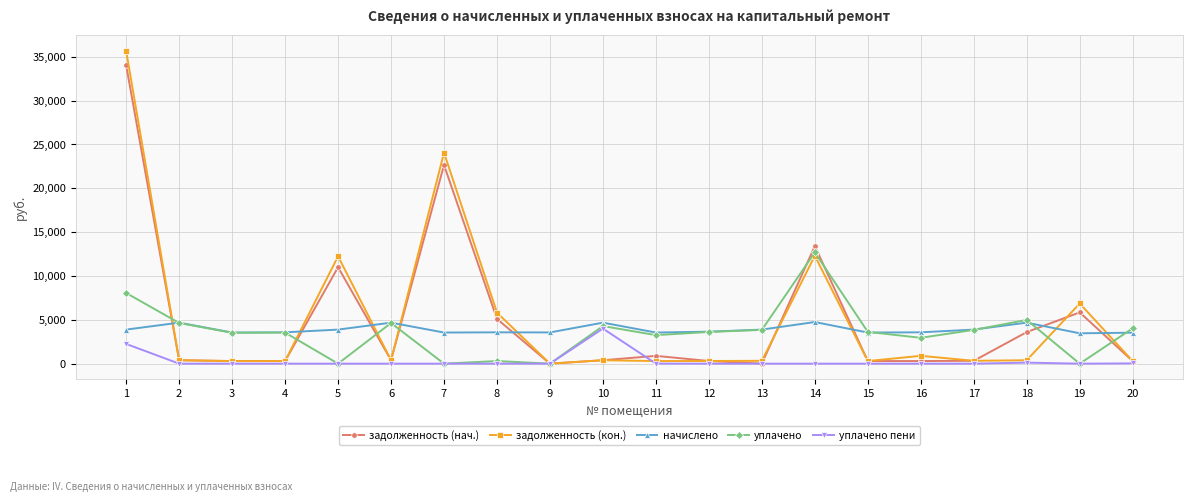

True or false: начислено has more than 2 points higher than both neighbors.

True